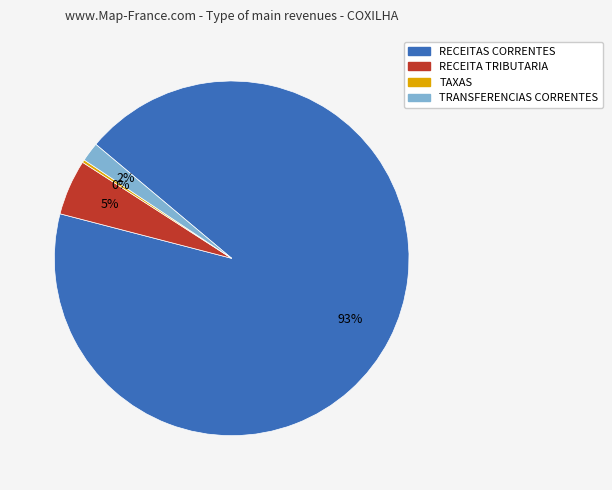

Is the sum of TRANSFERENCIAS CORRENTES and RECEITAS CORRENTES greater than half?

Yes